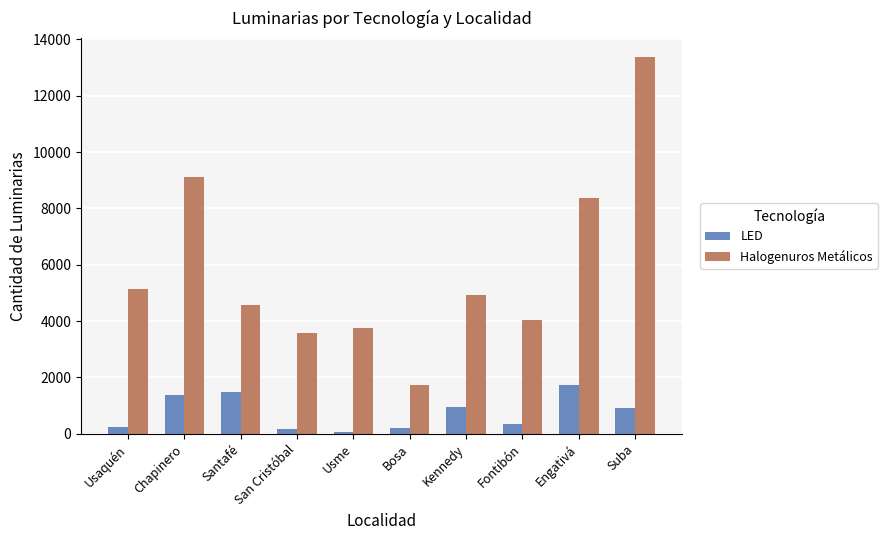

What is the sum of the Halogenuros Metálicos values at Usaquén and Engativá?

13506